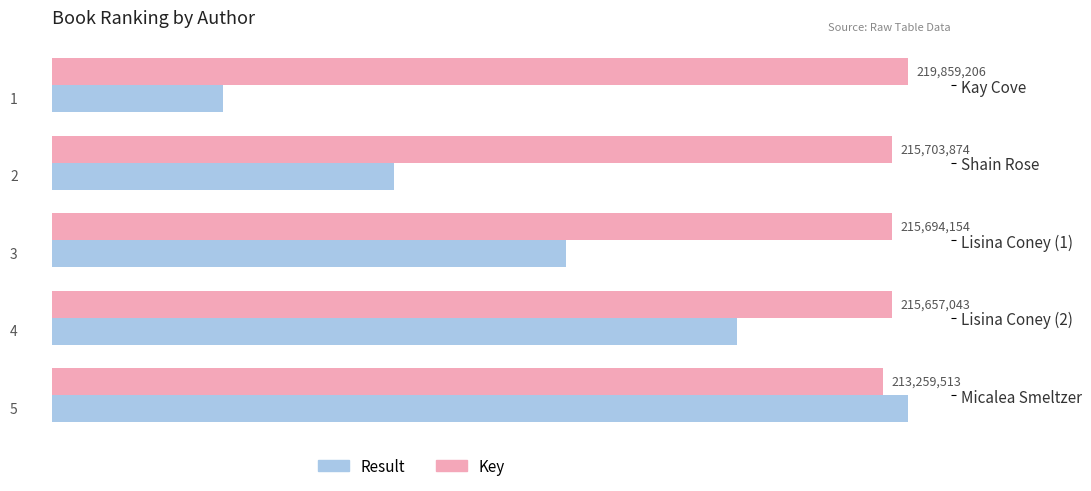

At which category is the sum across all series the highest?

Micalea Smeltzer